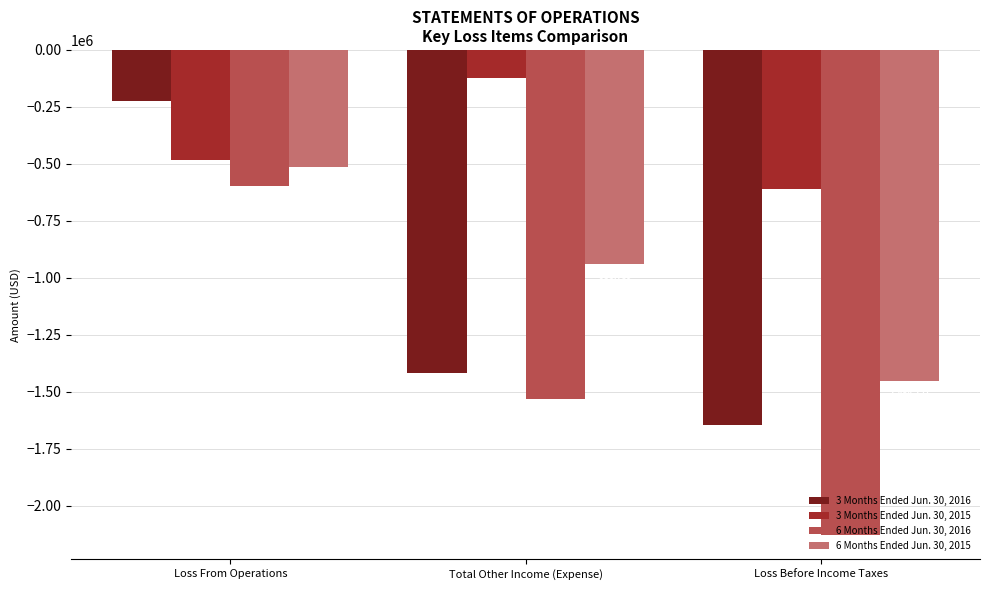

The value of 3 Months Ended Jun. 30, 2015 at Loss Before Income Taxes is -268574. True or false?

False